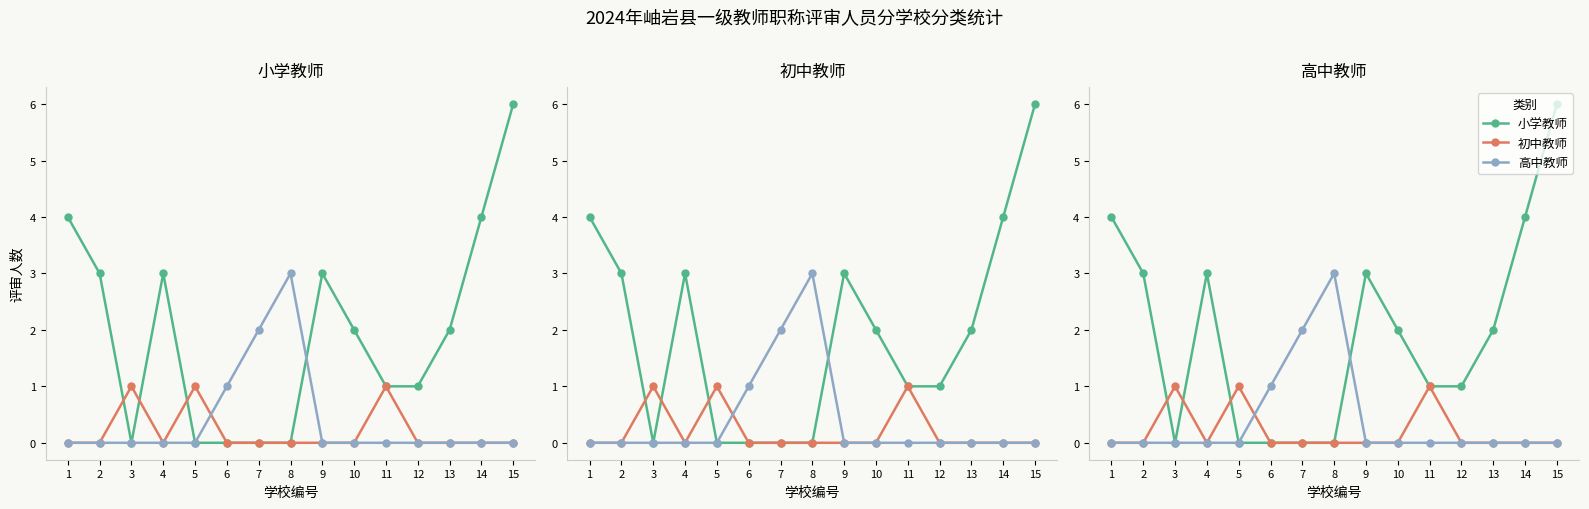

Which series ends up on top after the final intersection of 高中教师 and 初中教师?

高中教师